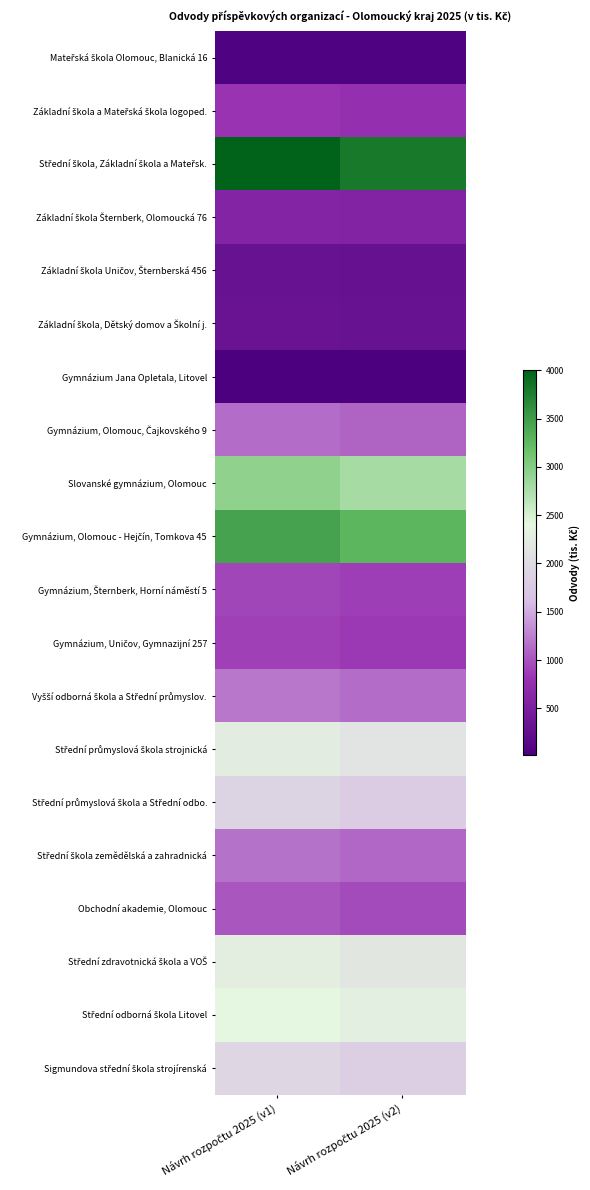

At which category is the sum across all series the highest?

Návrh rozpočtu 2025 (v1)